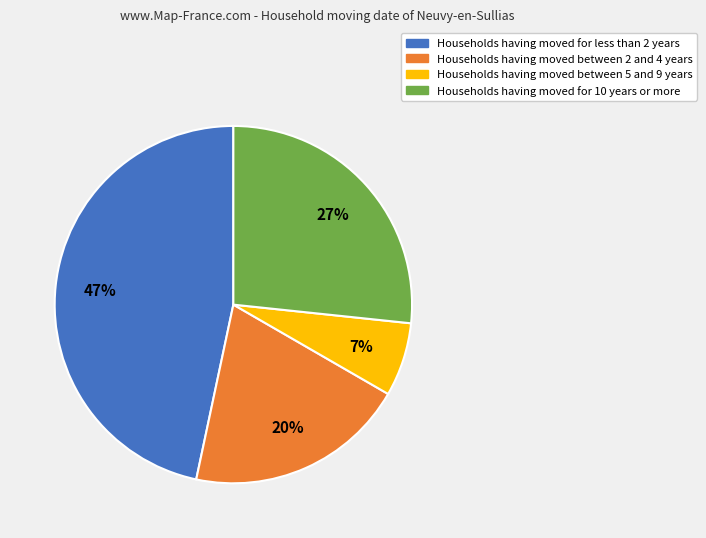

Between Households having moved between 5 and 9 years and Households having moved between 2 and 4 years, which is larger?

Households having moved between 2 and 4 years